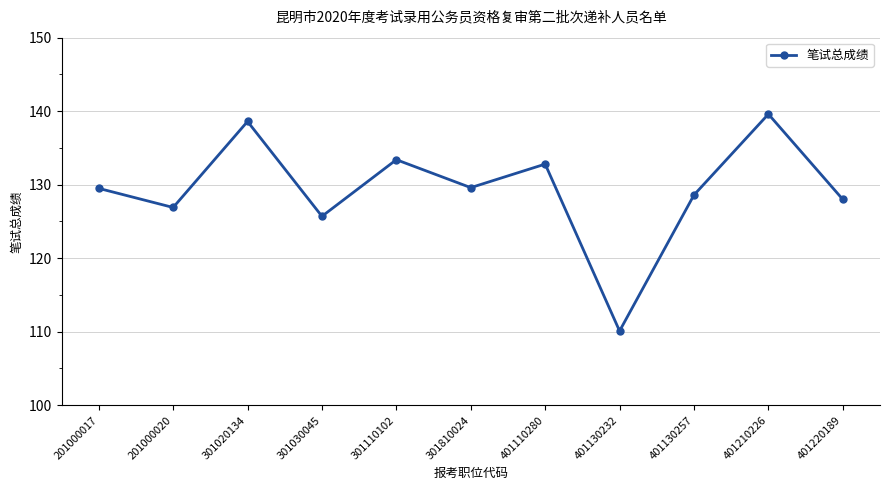

Is this an area chart (filled region under the line)?

No